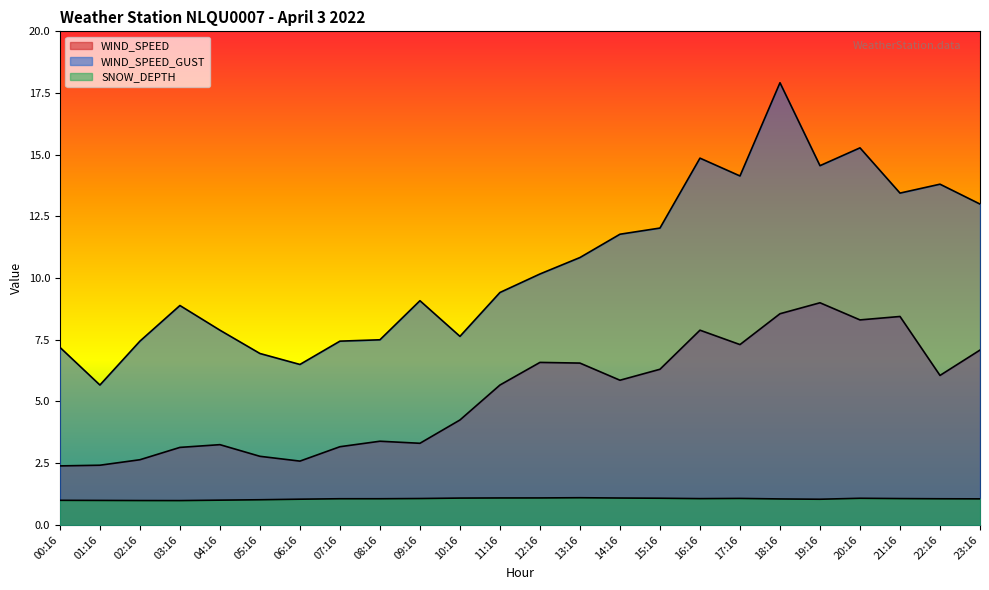

Reading left to right, extract all data points from this chart.

WIND_SPEED: 00:16=2.4	01:16=2.4	02:16=2.6	03:16=3.1	04:16=3.2	05:16=2.8	06:16=2.6	07:16=3.2	08:16=3.4	09:16=3.3	10:16=4.2	11:16=5.7	12:16=6.6	13:16=6.6	14:16=5.9	15:16=6.3	16:16=7.9	17:16=7.3	18:16=8.6	19:16=9.0	20:16=8.3	21:16=8.4	22:16=6.1	23:16=7.1
WIND_SPEED_GUST: 00:16=7.2	01:16=5.7	02:16=7.4	03:16=8.9	04:16=7.9	05:16=6.9	06:16=6.5	07:16=7.4	08:16=7.5	09:16=9.1	10:16=7.6	11:16=9.4	12:16=10.2	13:16=10.8	14:16=11.8	15:16=12.0	16:16=14.9	17:16=14.1	18:16=17.9	19:16=14.6	20:16=15.3	21:16=13.4	22:16=13.8	23:16=13.0
SNOW_DEPTH: 00:16=1.0	01:16=1.0	02:16=1.0	03:16=1.0	04:16=1.0	05:16=1.0	06:16=1.0	07:16=1.1	08:16=1.1	09:16=1.1	10:16=1.1	11:16=1.1	12:16=1.1	13:16=1.1	14:16=1.1	15:16=1.1	16:16=1.1	17:16=1.1	18:16=1.1	19:16=1.0	20:16=1.1	21:16=1.1	22:16=1.1	23:16=1.1